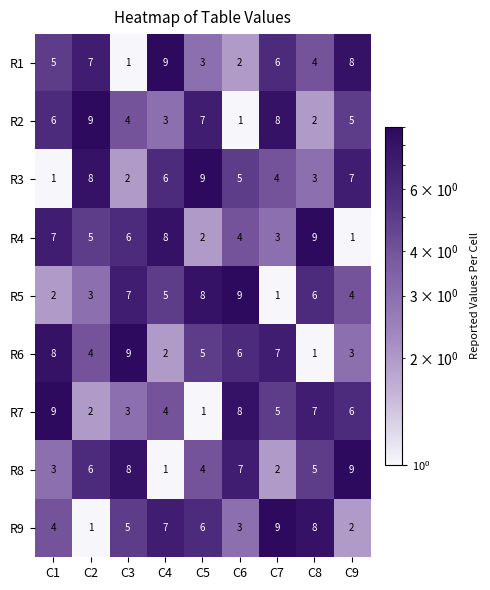

Rank the categories by R9 value from lowest to highest.

C2, C9, C6, C1, C3, C5, C4, C8, C7